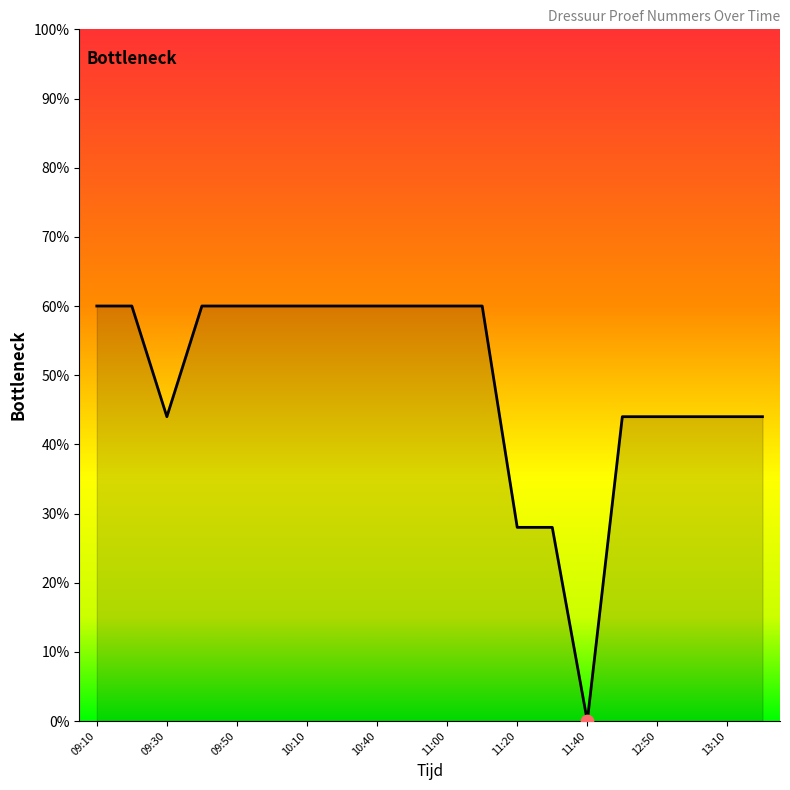

What is the difference between the maximum and minimum values?

60